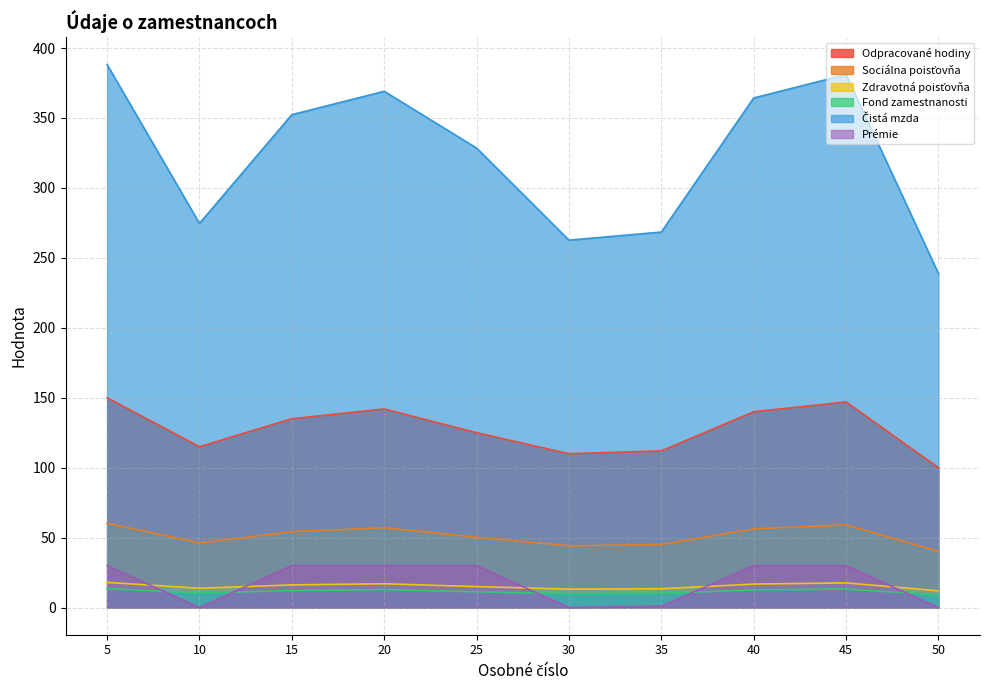

What is the spread (max minus min) of values at 10?

274.6